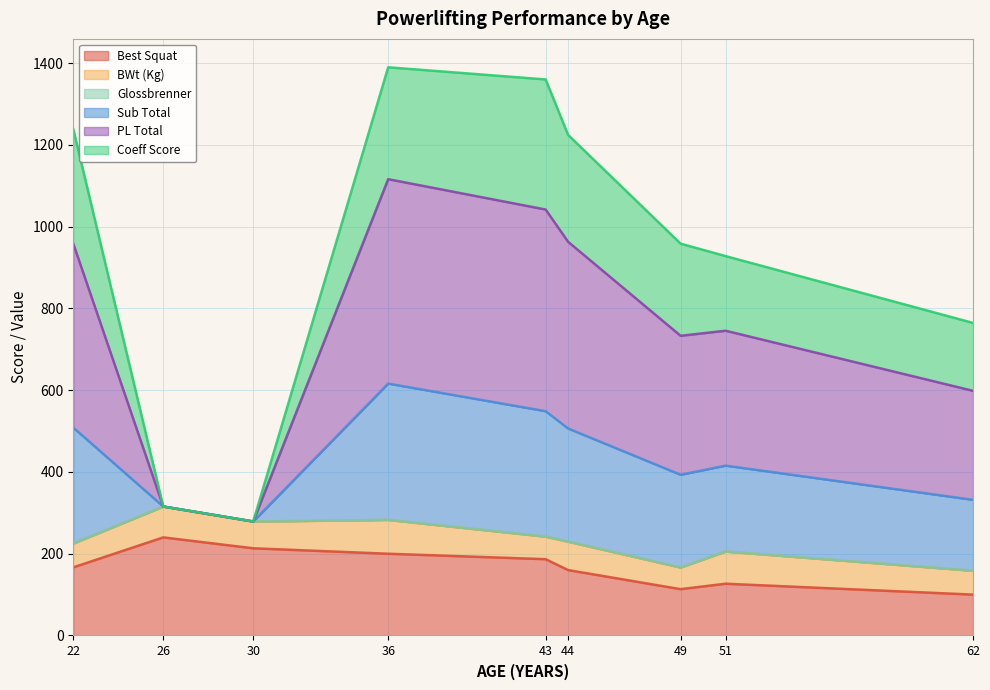

What value does the Best Squat series have at 43?

186.7